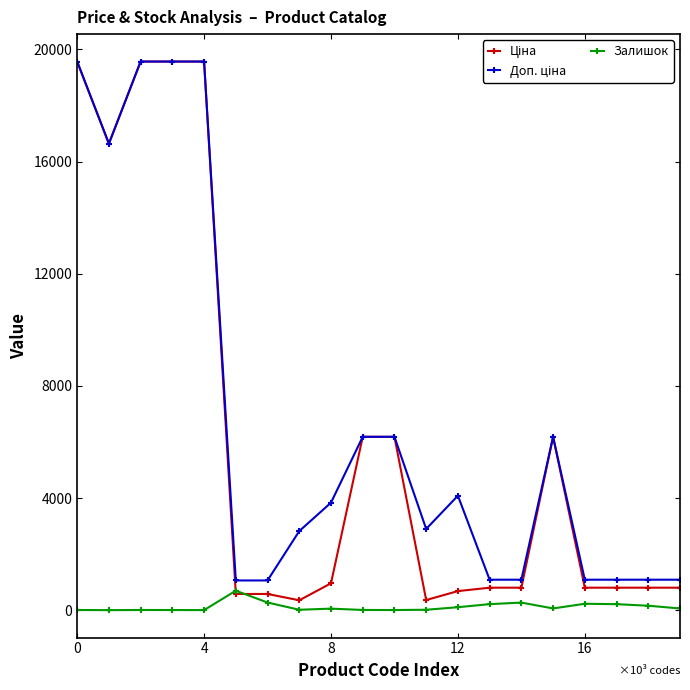

At how many categories does at least one series exceed 14972?

5